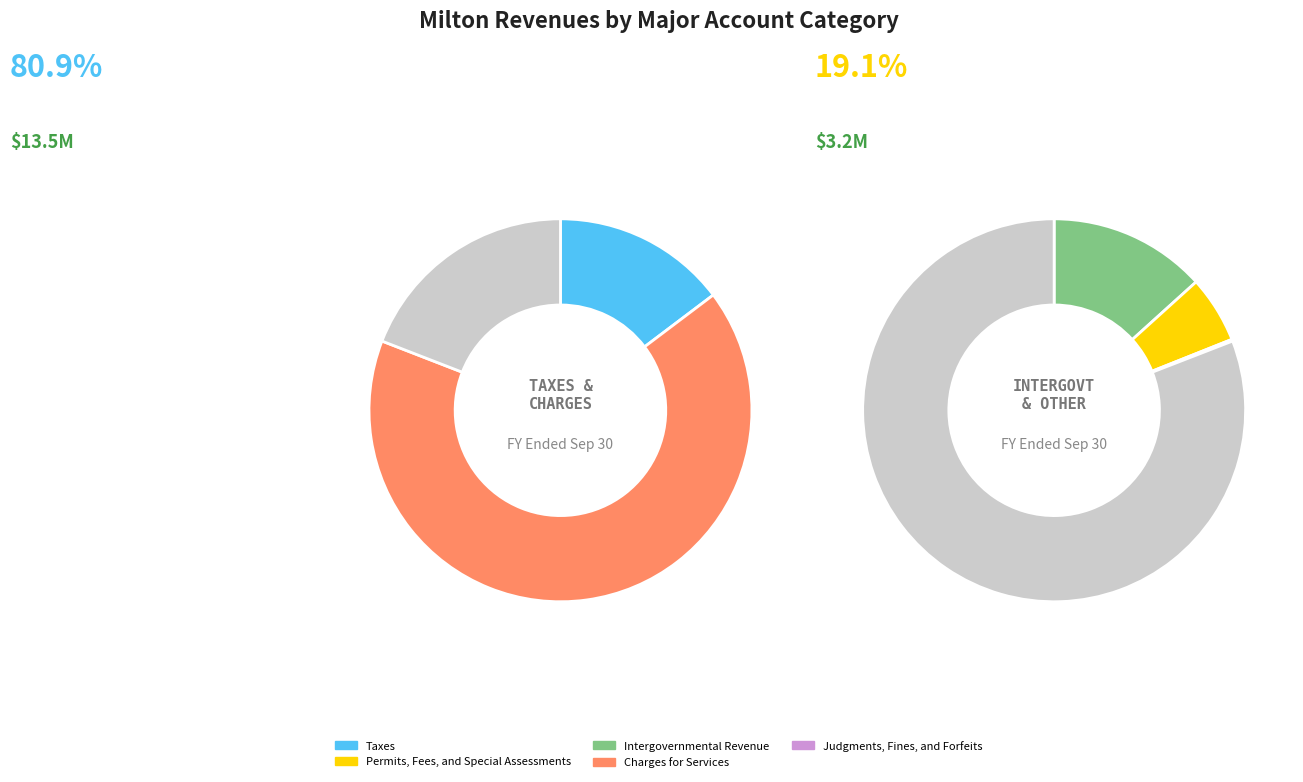

Rank the categories by value from lowest to highest.

Judgments, Fines, and Forfeits, Permits, Fees, and Special Assessments, Intergovernmental Revenue, Taxes, Charges for Services